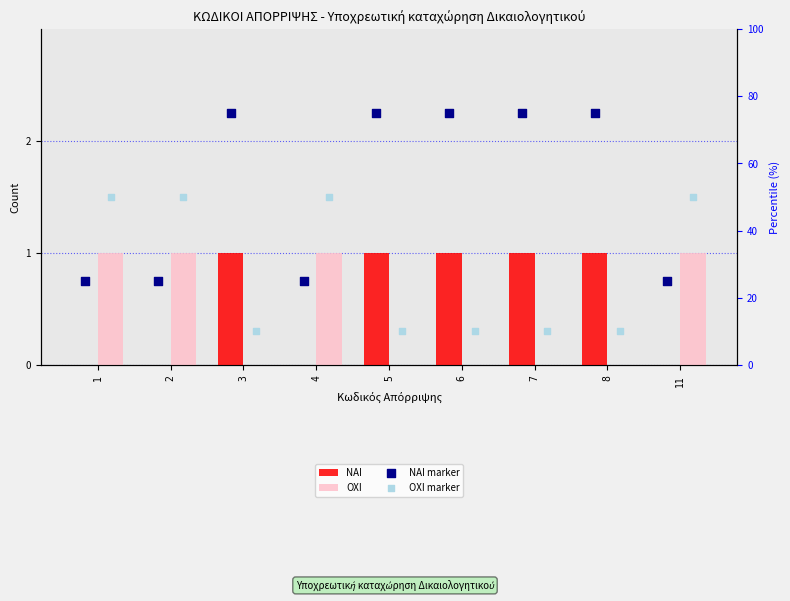

At which category is the sum across all series the highest?

3